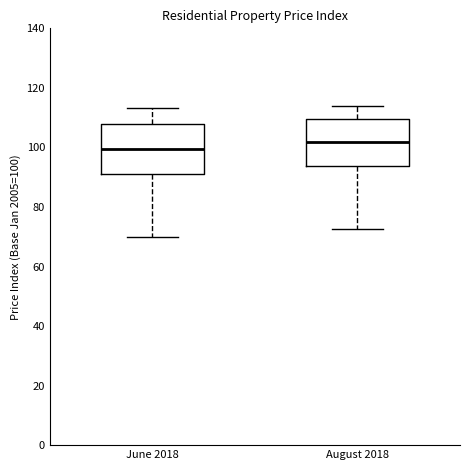

Where does the lower whisker of the box for June 2018 end on the y-axis? The values are not printed on the chart, so give them approximately, as read against the axis.

70